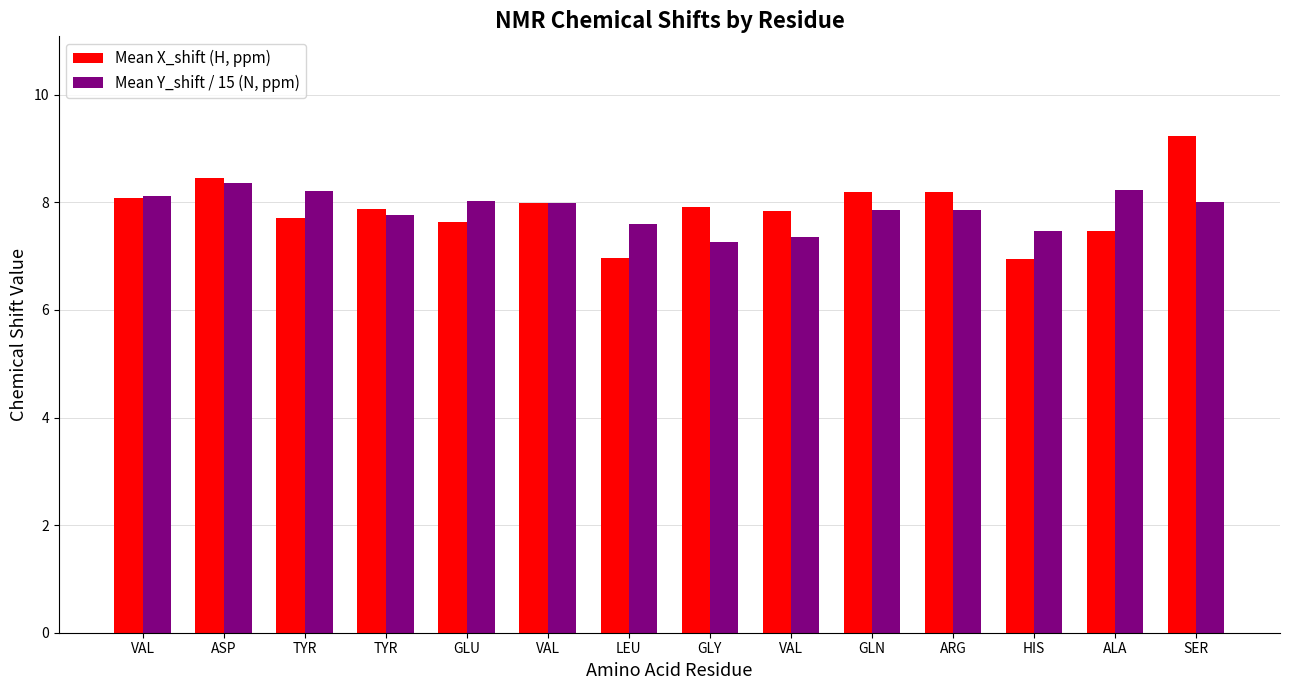

Which series changed the most between GLU and SER?

Mean X_shift (H, ppm)